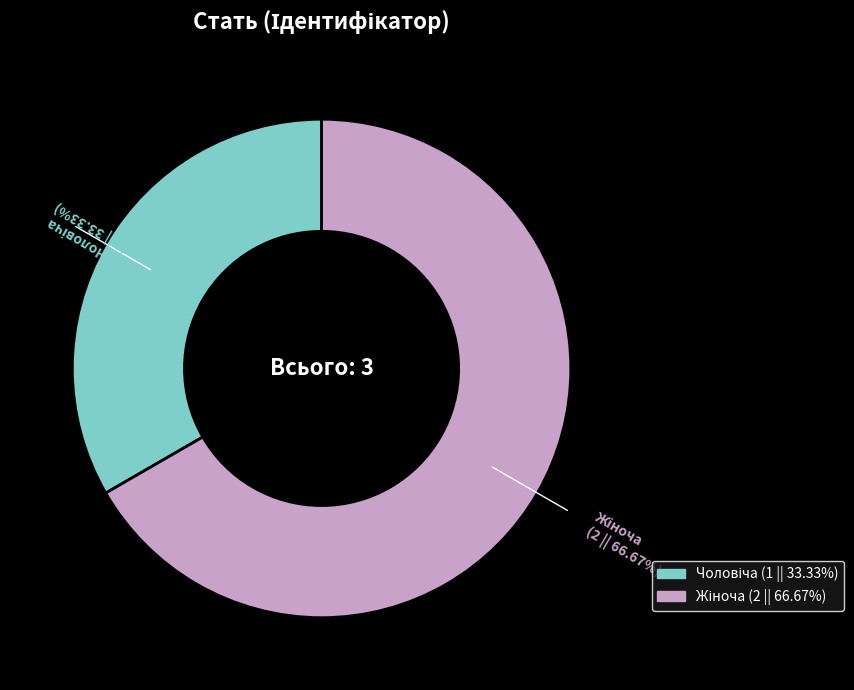

What is the change in value from Чоловіча to Жіноча?

+1